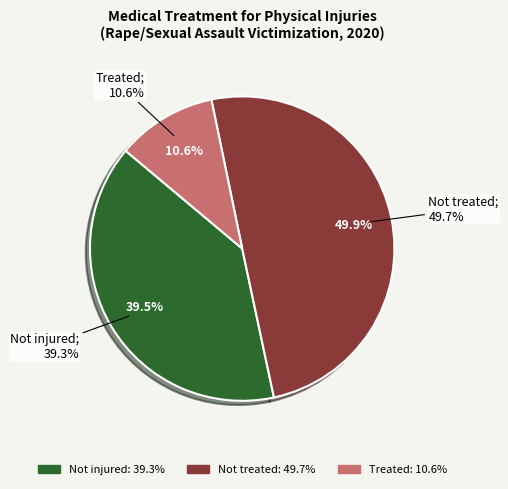

Approximately how many times larger is the value at Not injured compared to Treated?

3.7